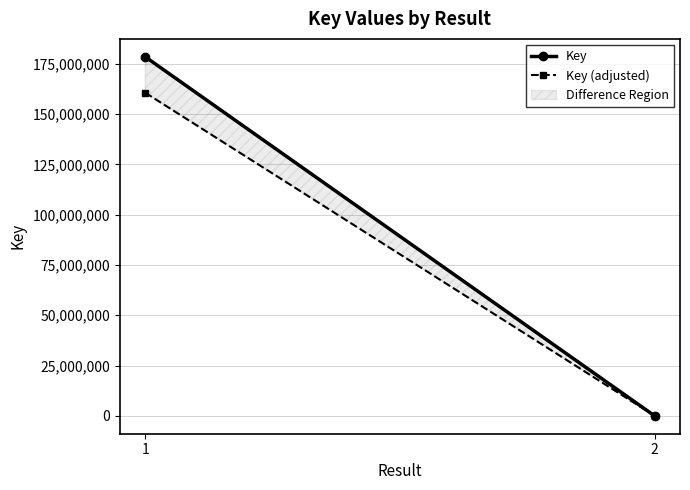

True or false: Key (adjusted) has a value of 213740398.3 at 1.

False